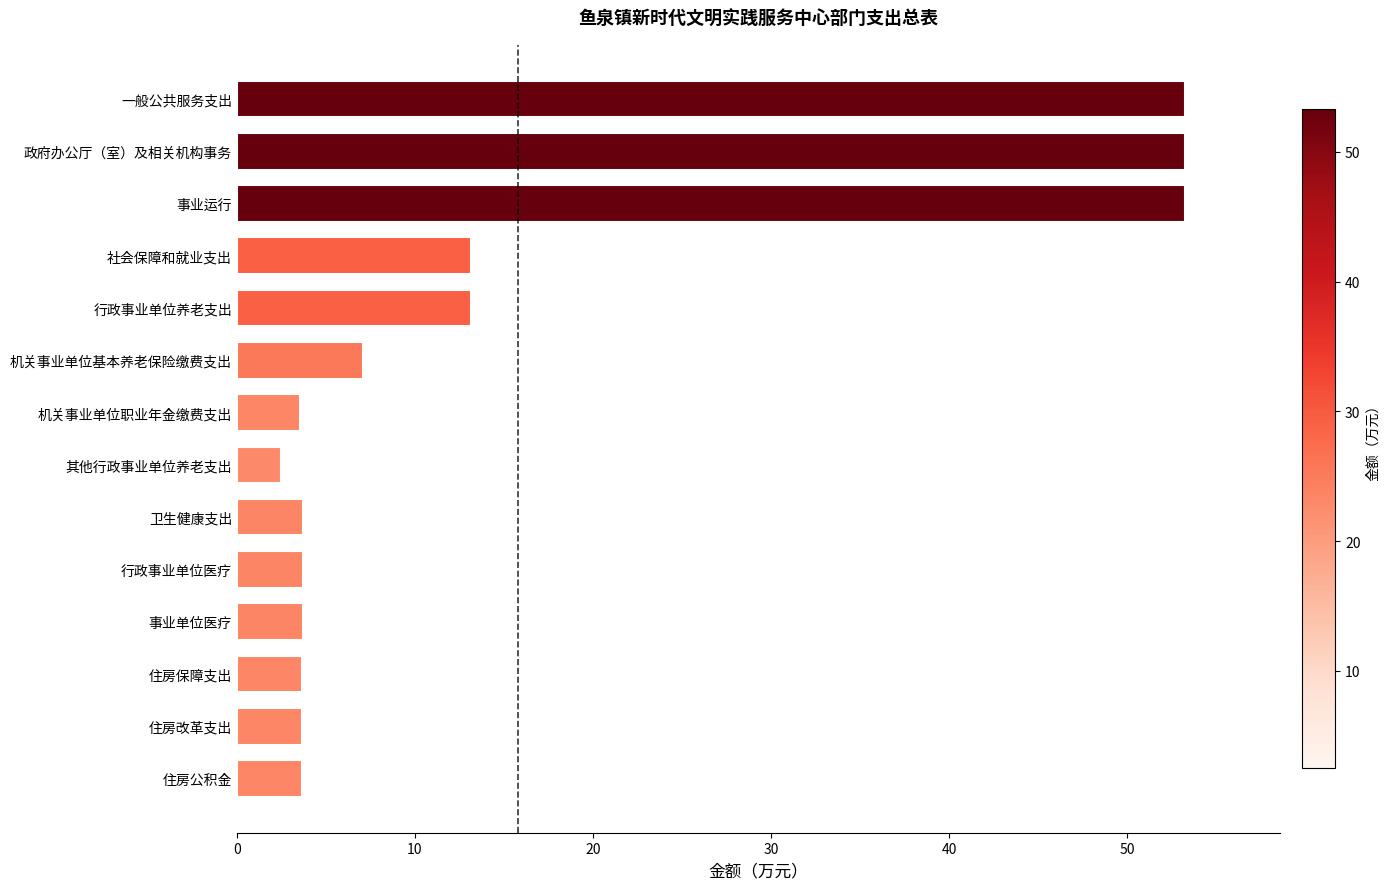

What is the label of the 11th bar from the bottom?

社会保障和就业支出